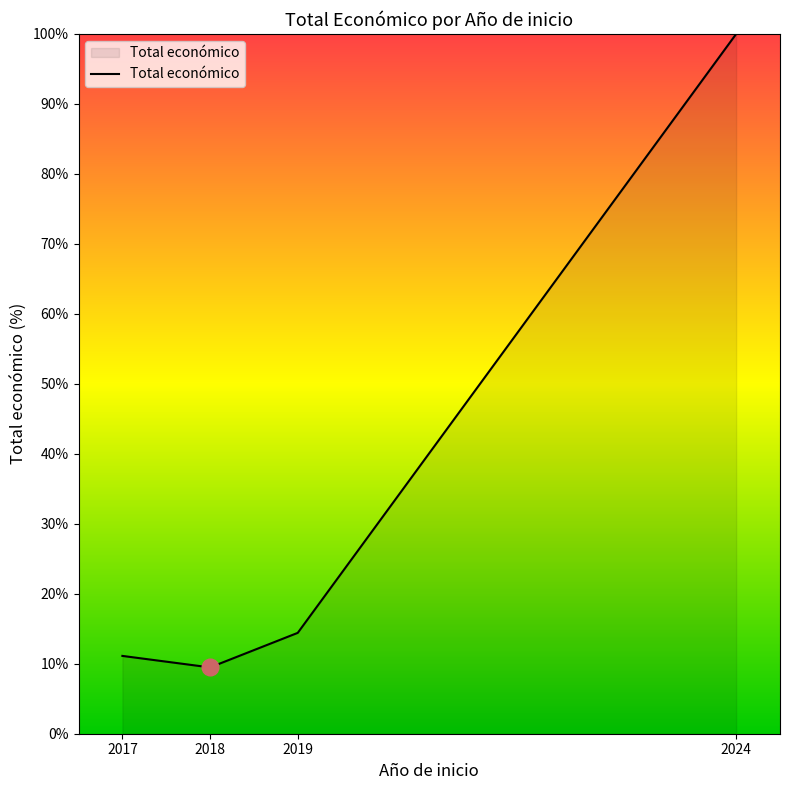

The chart shows a value of 11.1 at 2017. True or false?

True